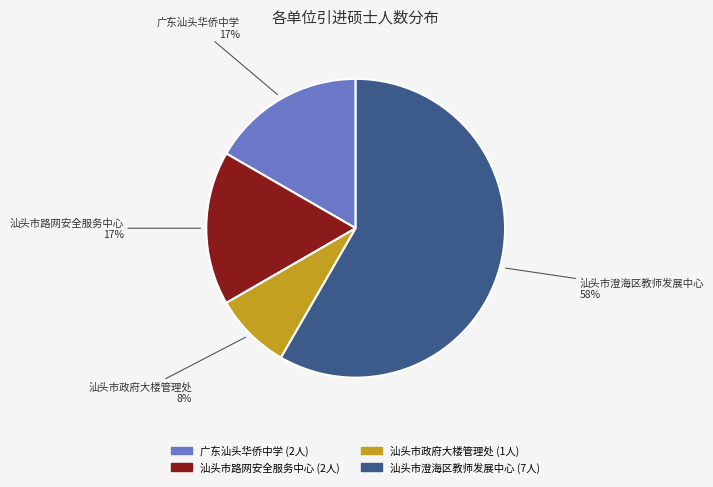

Approximately how many times larger is the value at 汕头市政府大楼管理处 compared to 汕头市路网安全服务中心?

0.5